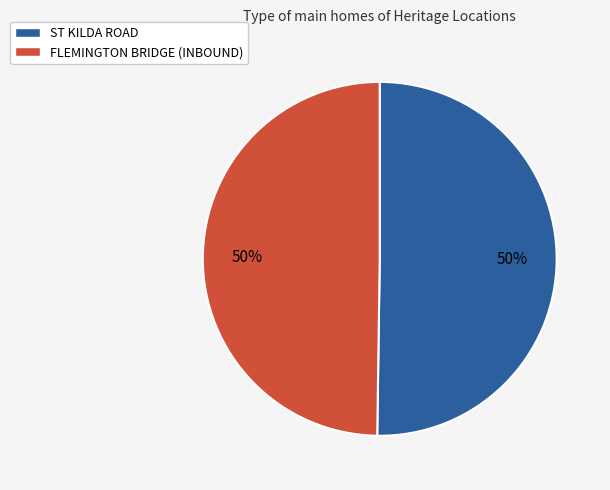

True or false: ST KILDA ROAD accounts for 50% of the total.

True